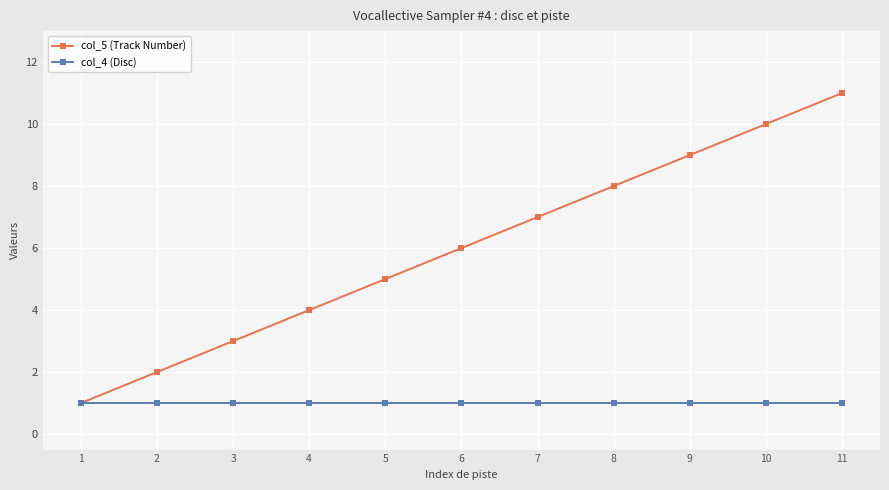

Is the value of col_4 (Disc) at 11 greater than the value of col_5 (Track Number) at 8?

No